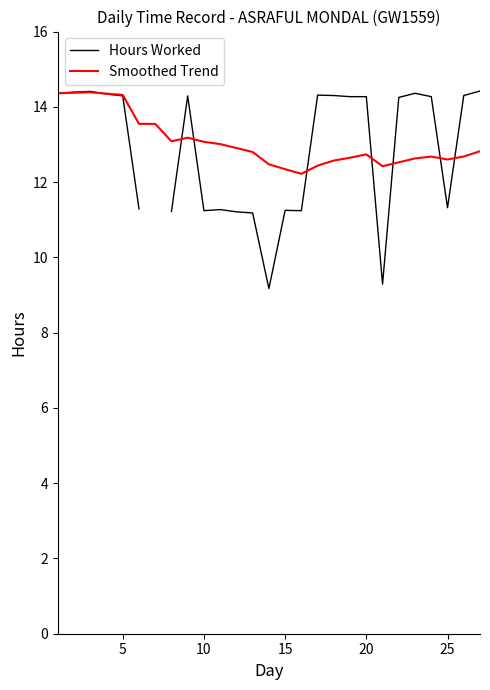

What is the greatest value displayed?

14.4